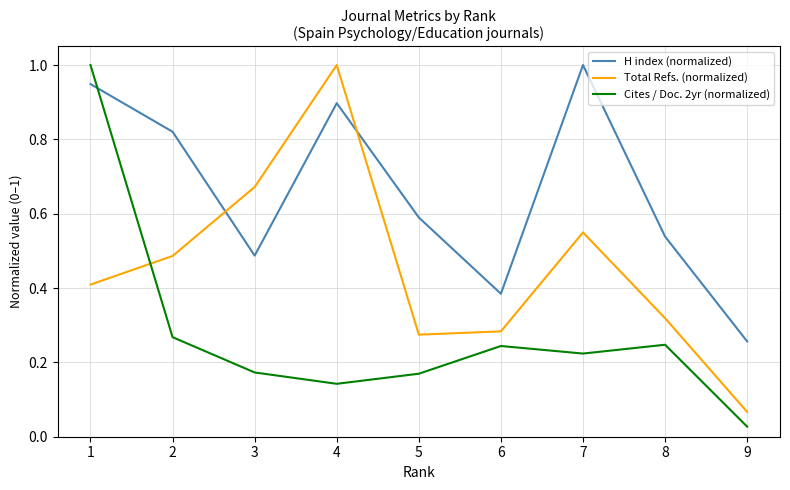

The value of H index (normalized) at 6 is 0.4. True or false?

True